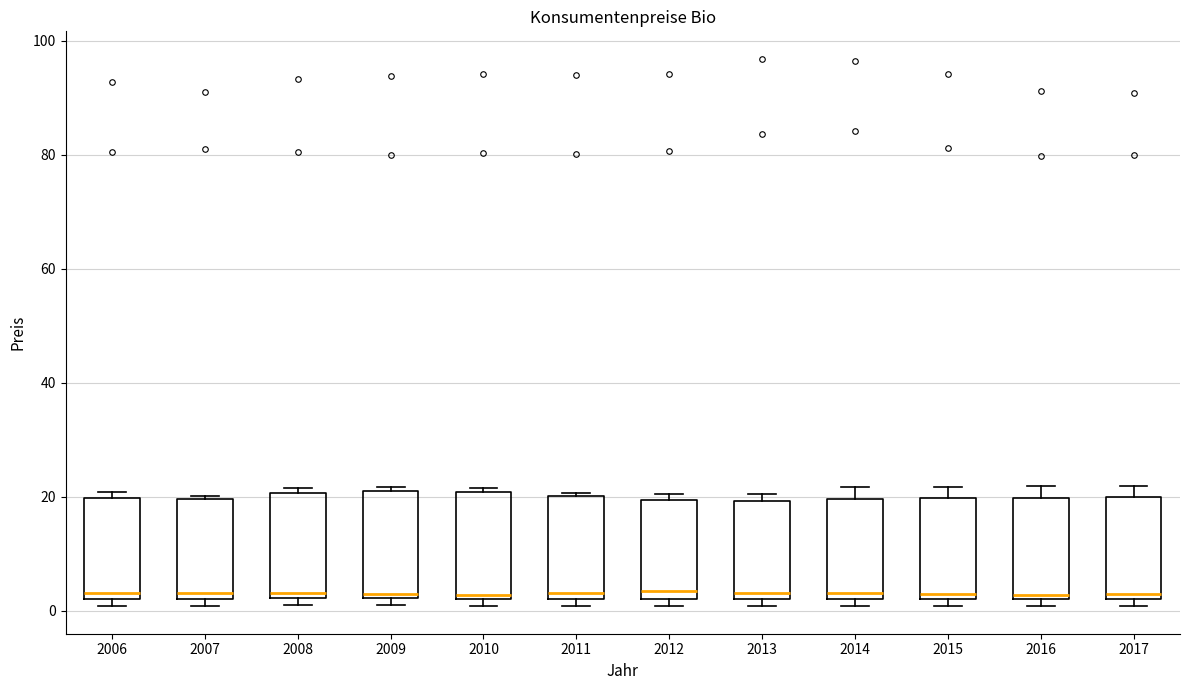

Reading left to right, read every box against the y-axis: the position of its median line, the range the box covers, and the ends of its whiskers. The values are not printed on the chart, so give them approximately, as read against the axis.

2006: median 4, box 2 to 20, whiskers 0 to 20 (just above the box's upper edge)
2007: median 4, box 2 to 20, whiskers 0 to 20
2008: median 4, box 2 to 20, whiskers 0 to 22
2009: median 2 (just above the box's lower edge), box 2 to 20, whiskers 0 to 22
2010: median 2 (just above the box's lower edge), box 2 to 20, whiskers 0 to 22
2011: median 4, box 2 to 20, whiskers 0 to 20
2012: median 4, box 2 to 20, whiskers 0 to 20 (just above the box's upper edge)
2013: median 4, box 2 to 20, whiskers 0 to 20 (just above the box's upper edge)
2014: median 4, box 2 to 20, whiskers 0 to 22
2015: median 2 (just above the box's lower edge), box 2 to 20, whiskers 0 to 22
2016: median 2 (just above the box's lower edge), box 2 to 20, whiskers 0 to 22
2017: median 2 (just above the box's lower edge), box 2 to 20, whiskers 0 to 22